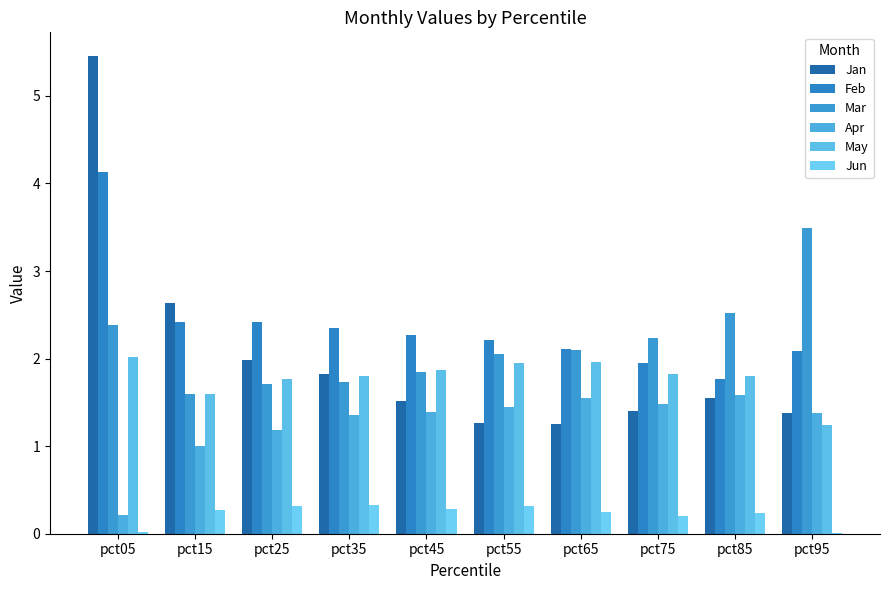

What is the difference between the maximum and minimum values in the Jun series?

0.3